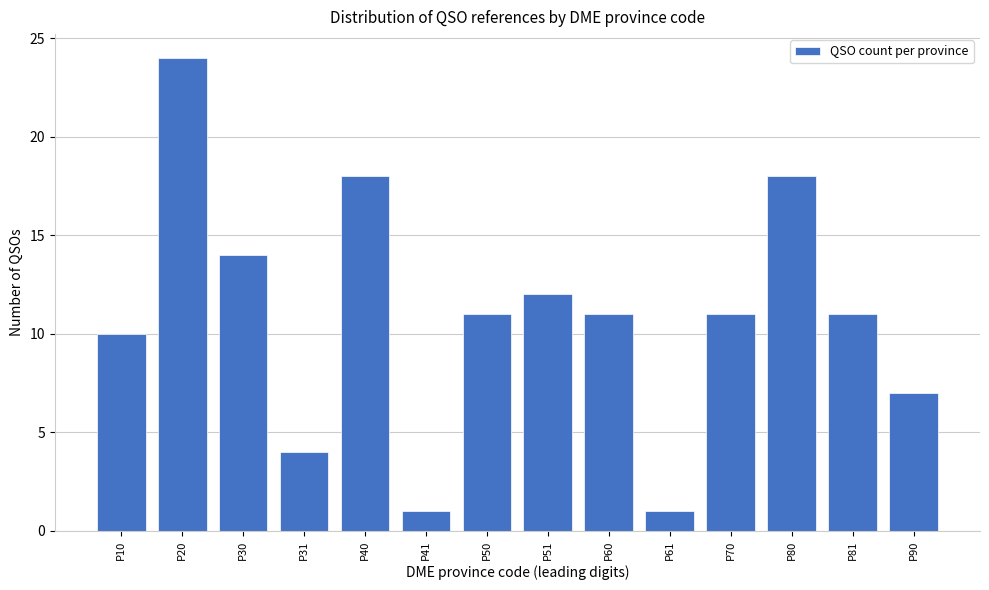

Reading left to right, extract all data points from this chart.

10	24	14	4	18	1	11	12	11	1	11	18	11	7